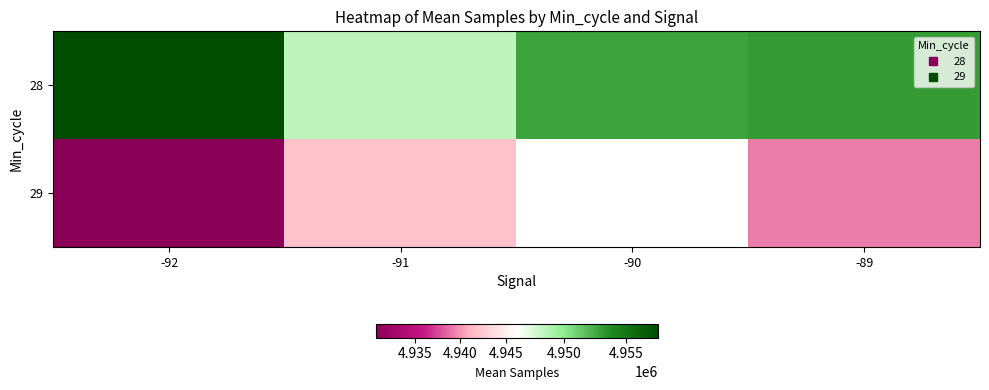

Is it true that 28 equals 4953036.3 at -89?

True